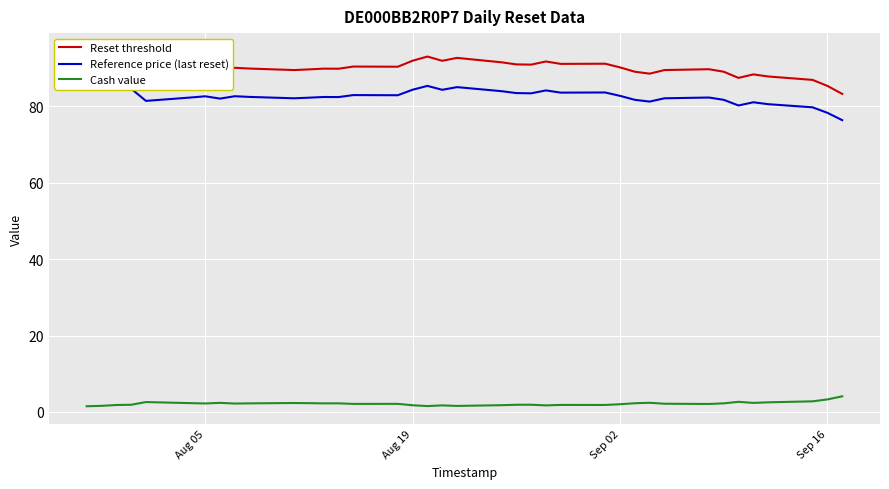

True or false: Reference price (last reset) has more than 2 points higher than both neighbors.

True